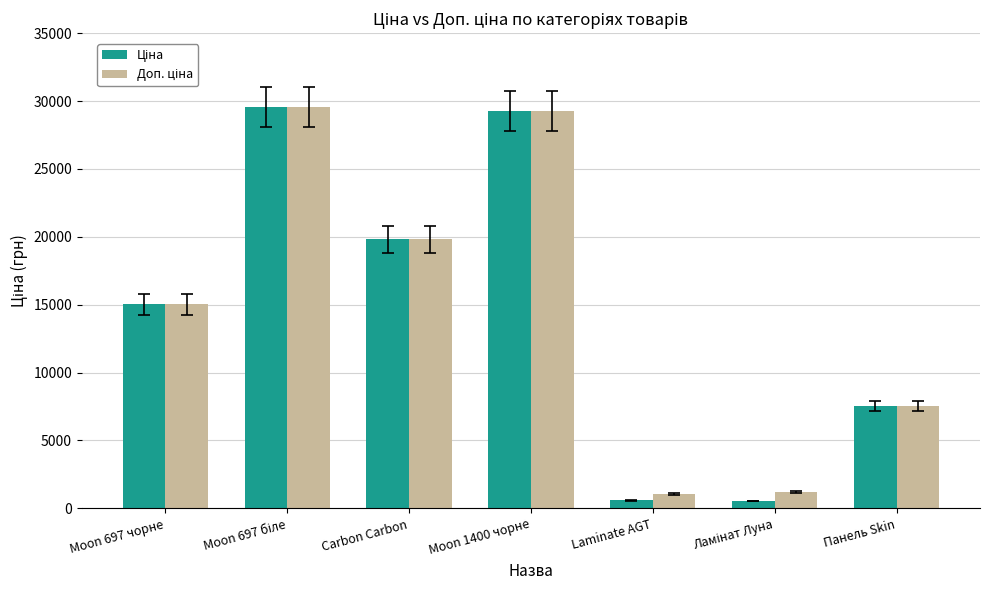

What is the greatest value displayed?

29548.9